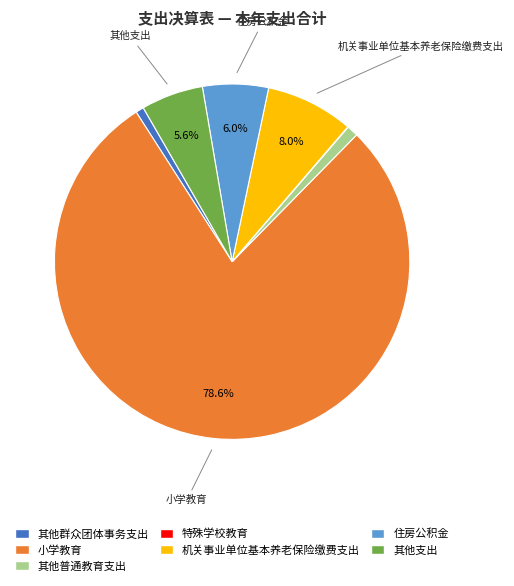

Which category has the biggest portion of the pie?

小学教育